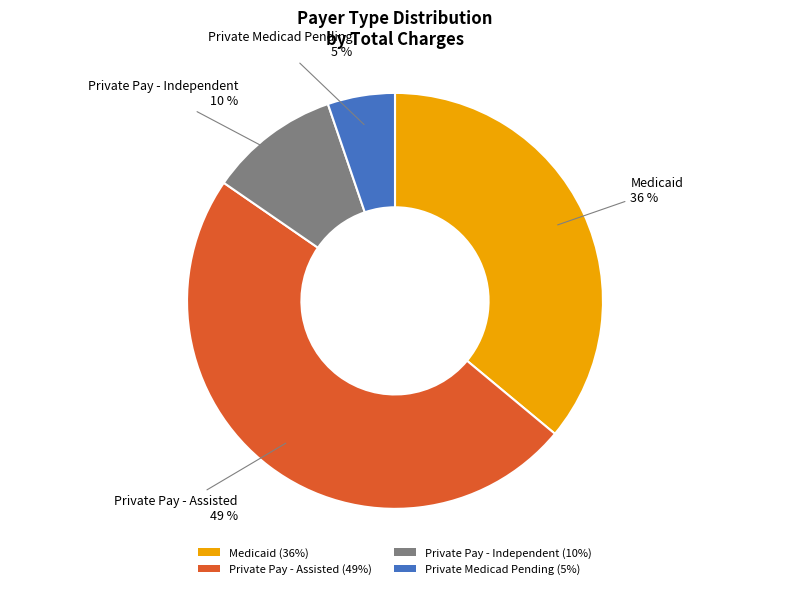

Combined, do Private Pay - Independent (10%) and Private Medicad Pending (5%) account for over 50%?

No